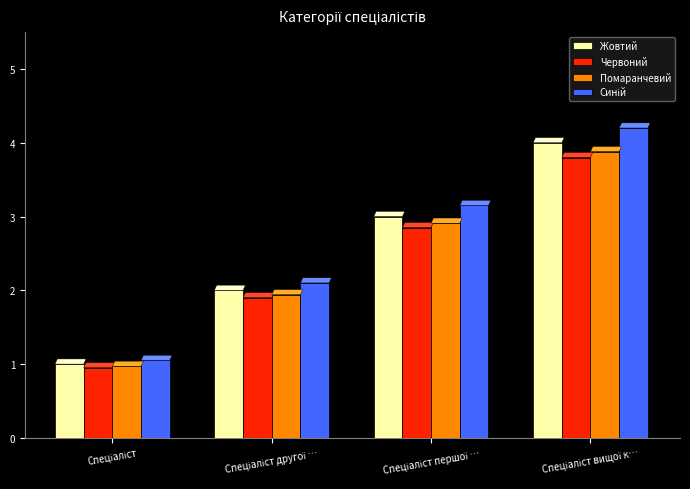

What is the difference between the maximum and minimum values in the Помаранчевий series?

2.9